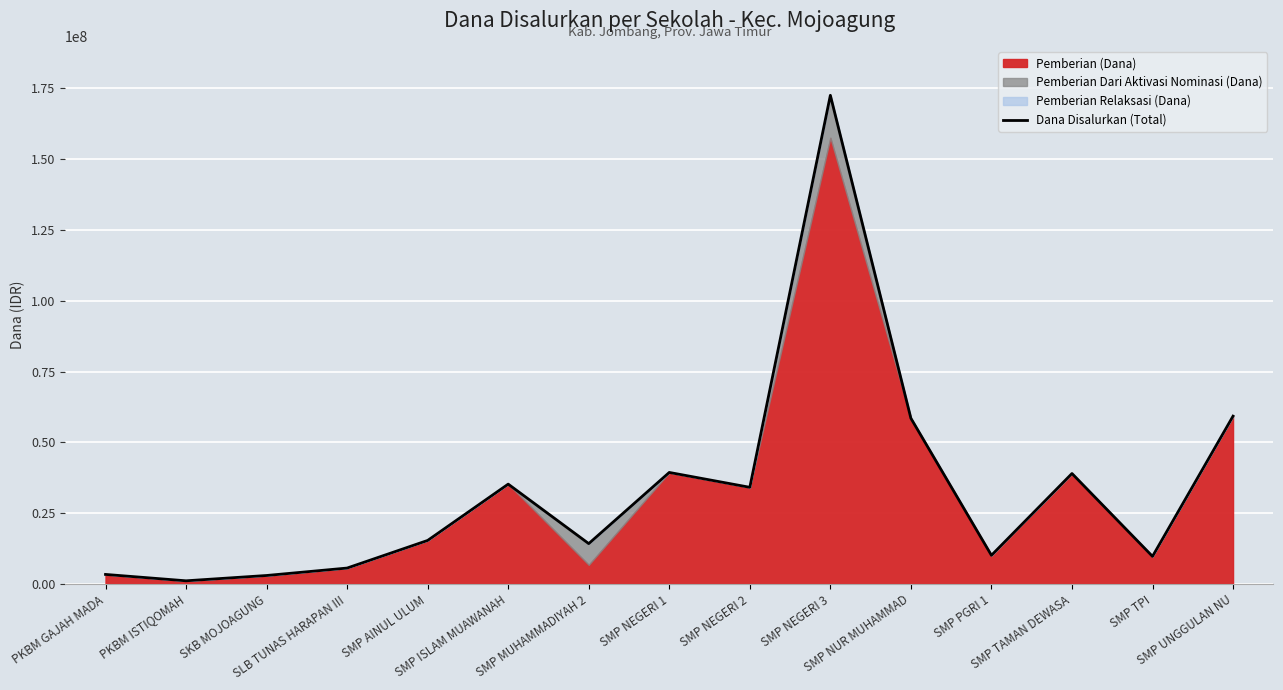

What is the approximate value at SMP NEGERI 2, to the nearest 100?

34125000